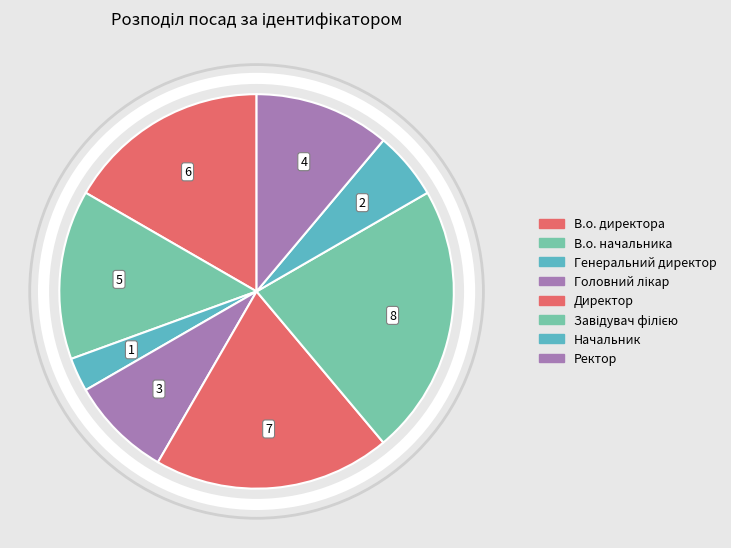

How many slices are in this pie chart?

8